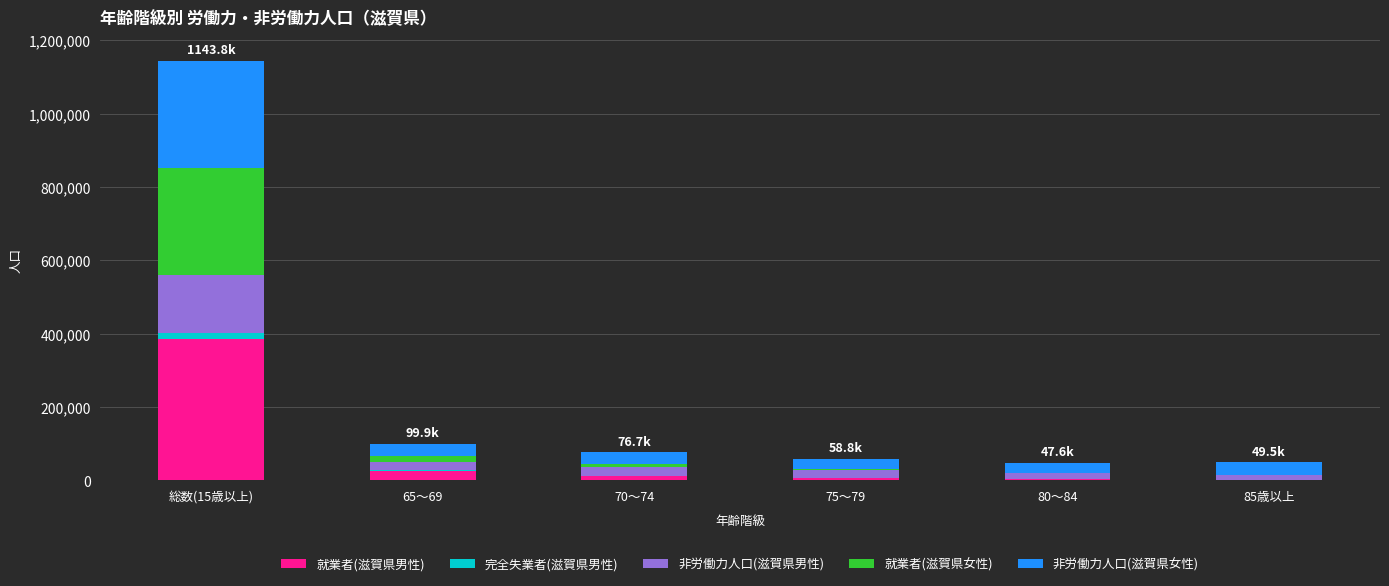

Are the bars grouped side by side (vs. stacked)?

No